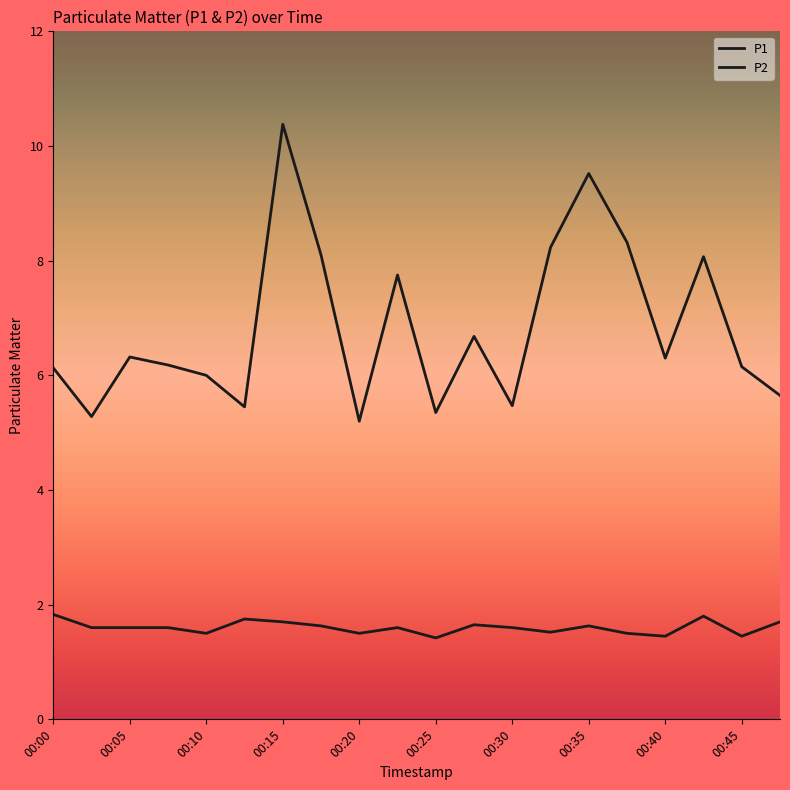

How many lines are shown in the chart?

2